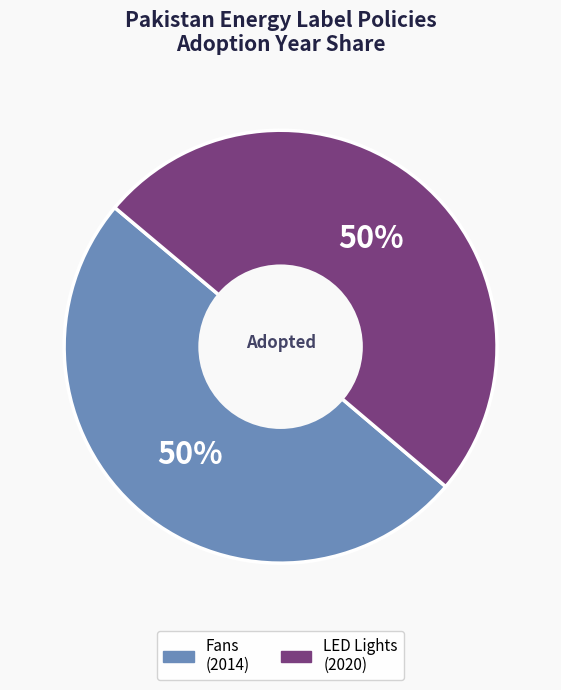

To the nearest percent, what is the average slice percentage?

50%